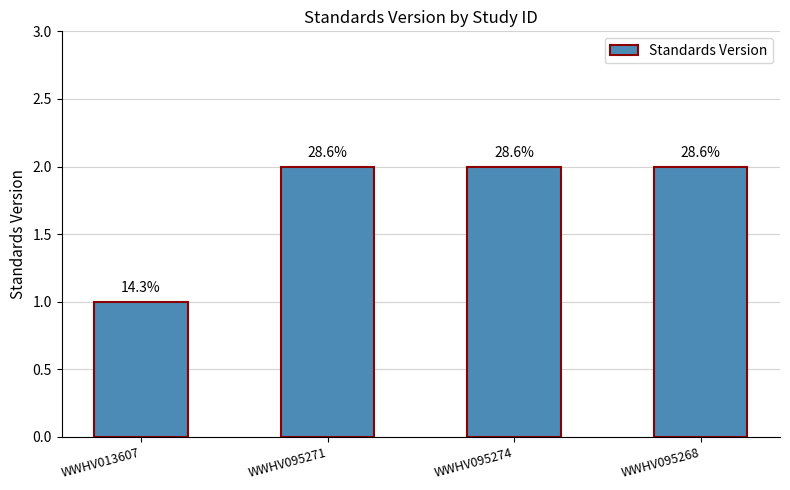

Are the bars horizontal?

No